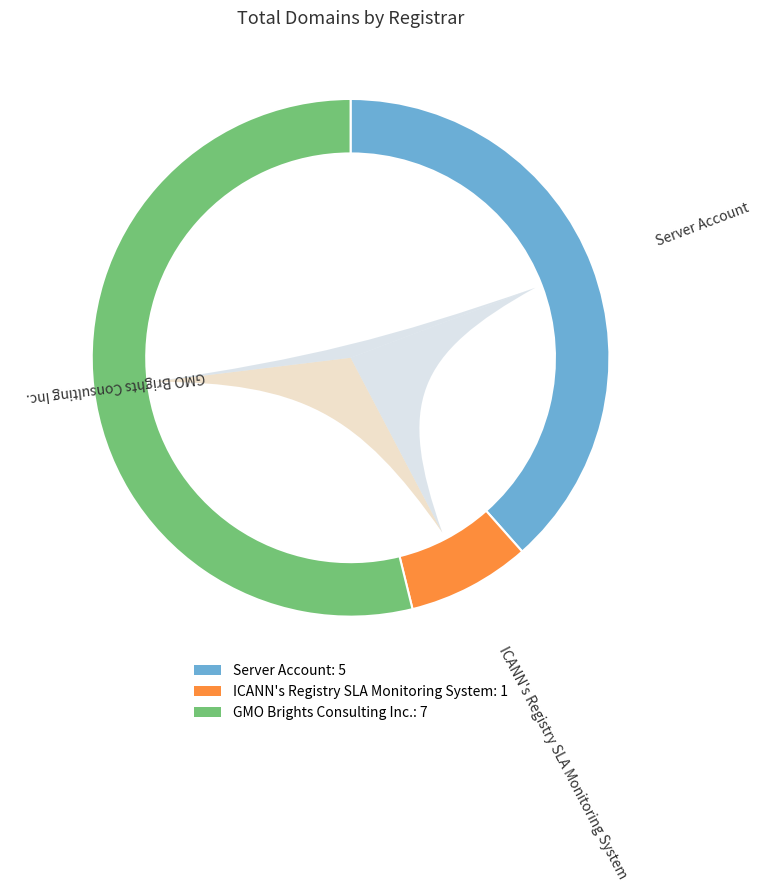

To the nearest percent, what is the difference between the largest and smallest slice percentages?

46%